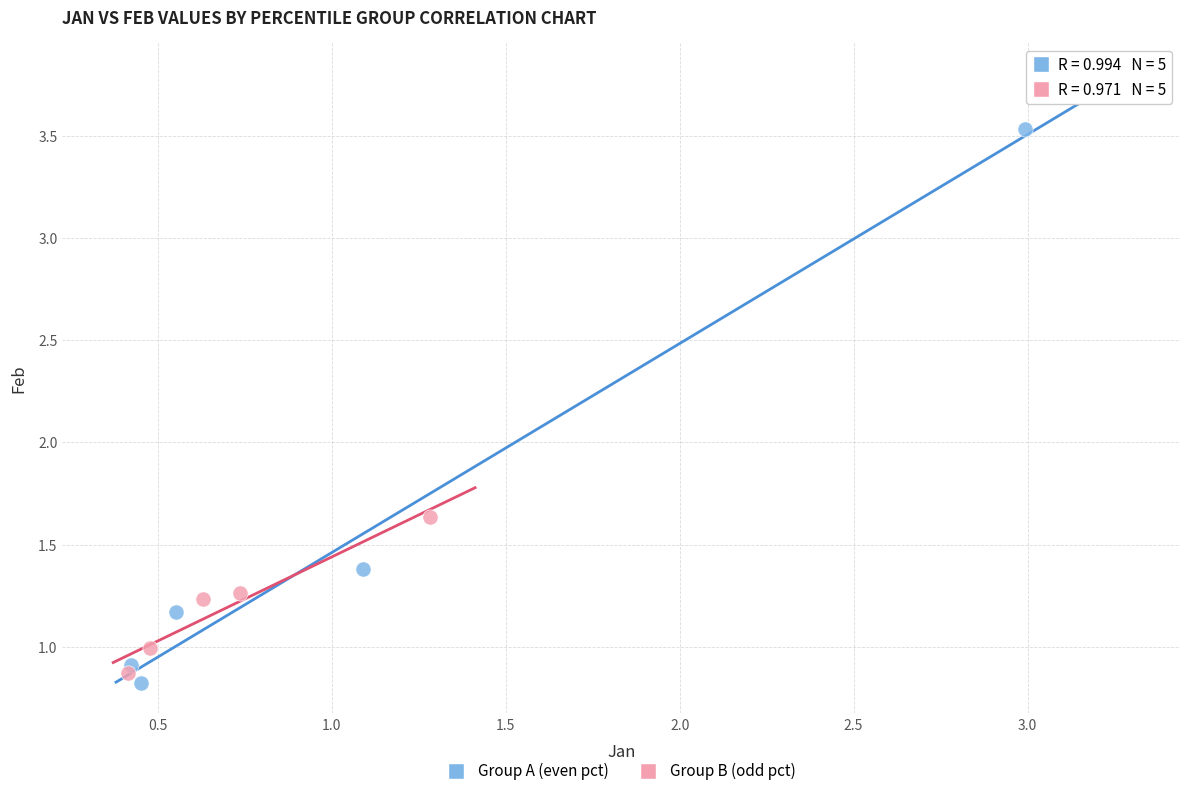

Which series reaches the minimum Y coordinate?

Group A (even pct)